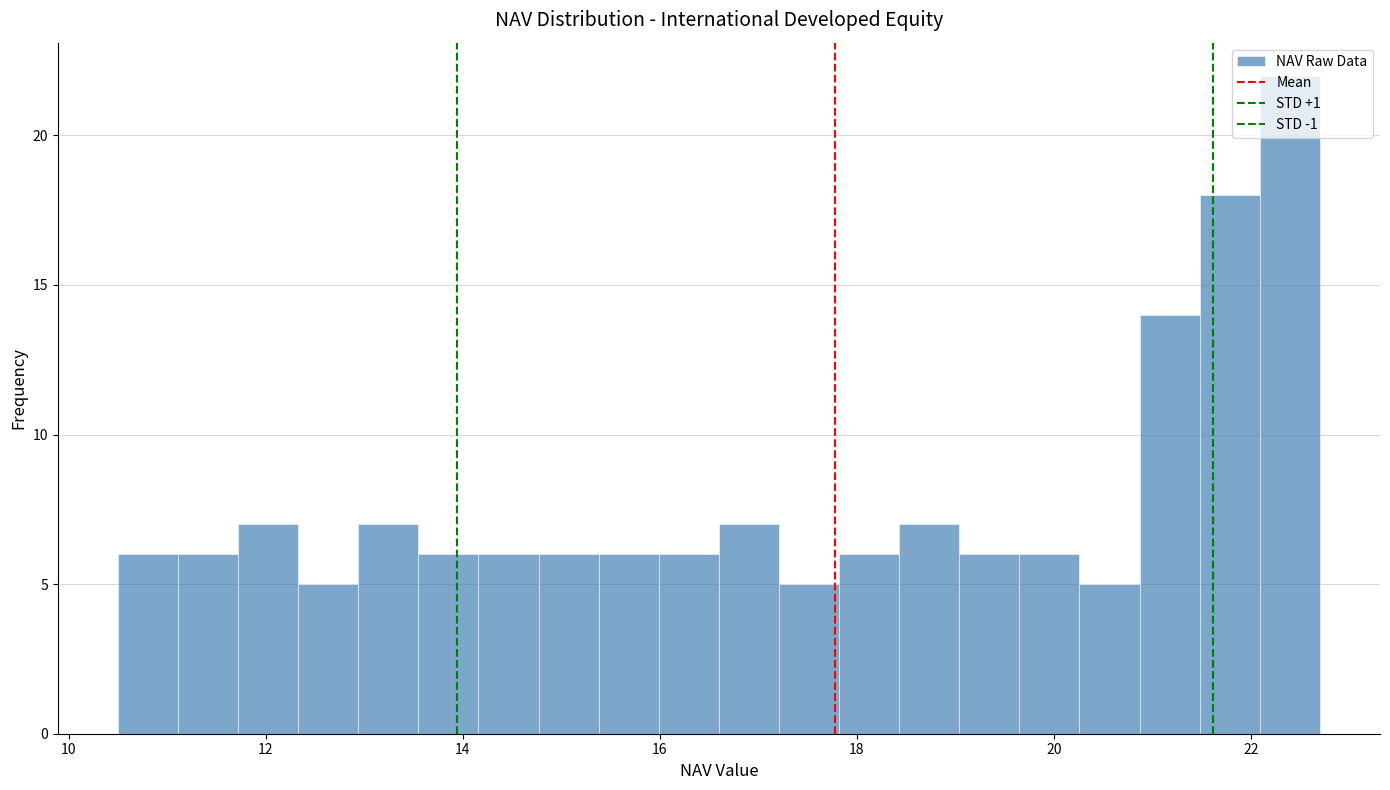

Read against the x-axis, roughly where is the centre of the tallest bar?

22.4